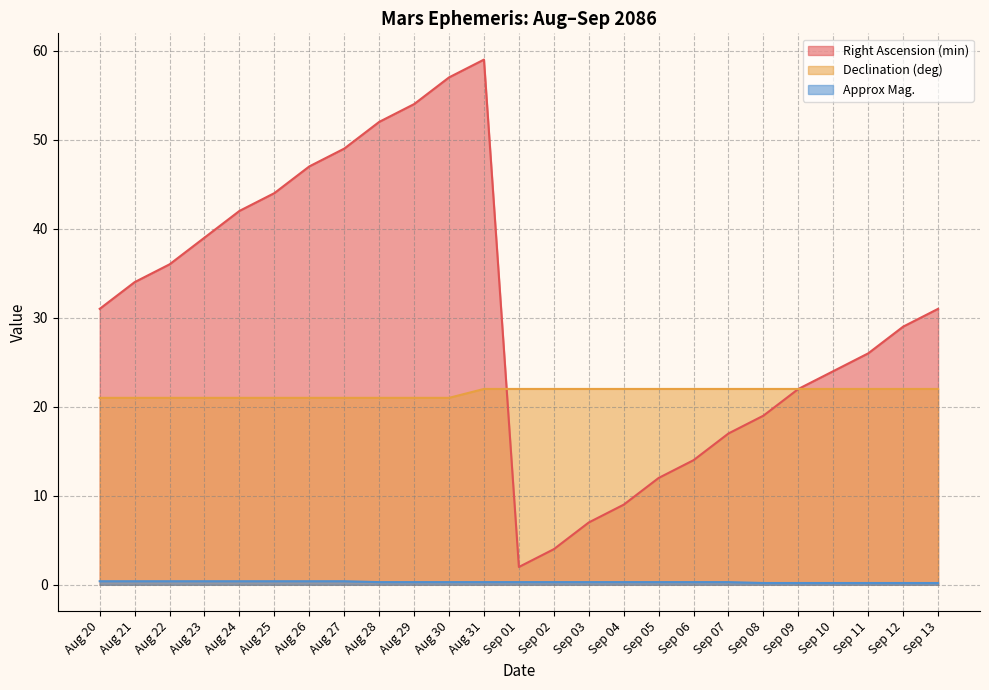

Read the Approx Mag. value at Sep 12.

0.2